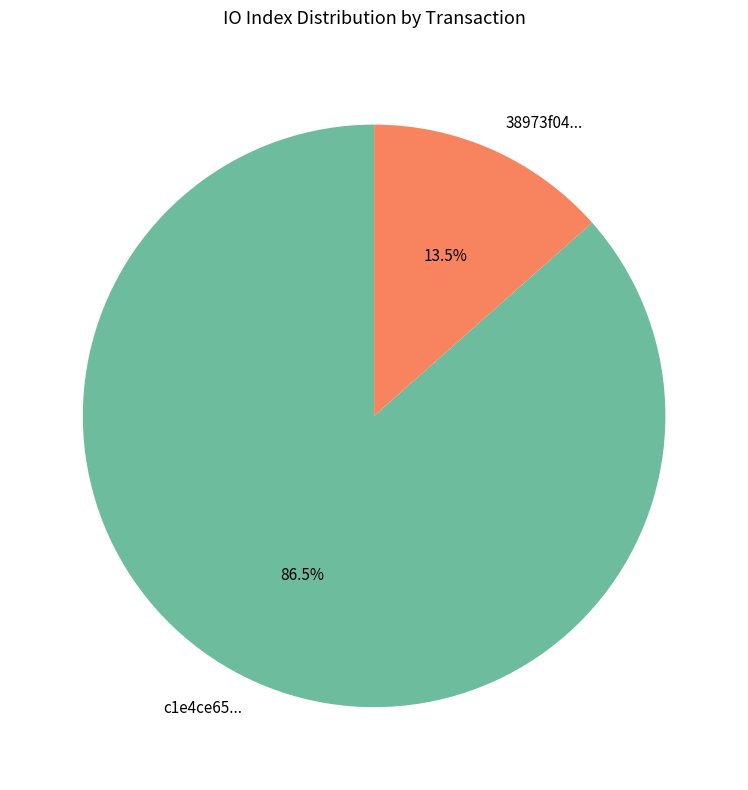

What percentage is NOT represented by 38973f04...?

86.5%